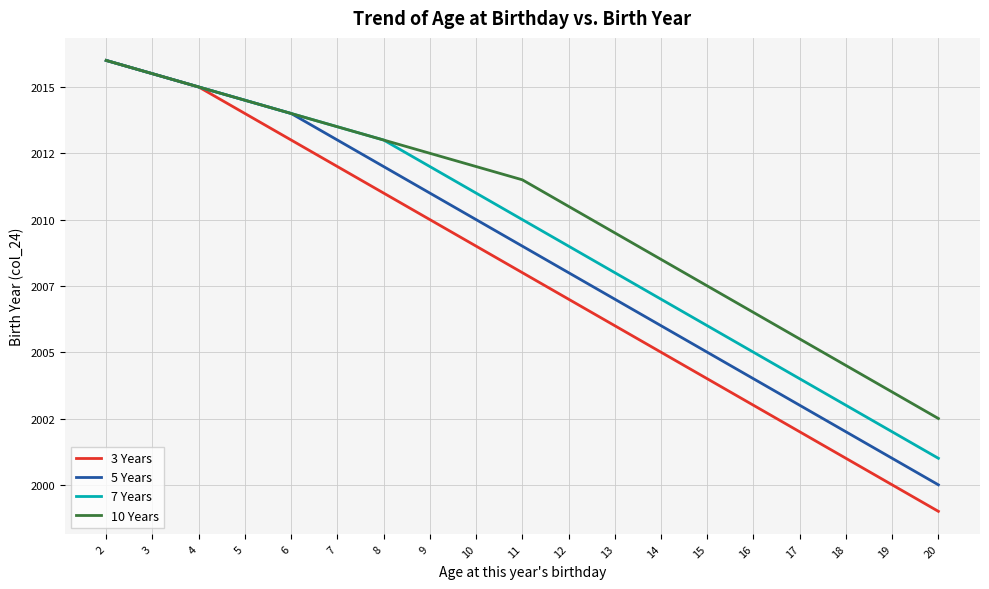

Does the chart have visible grid lines?

Yes